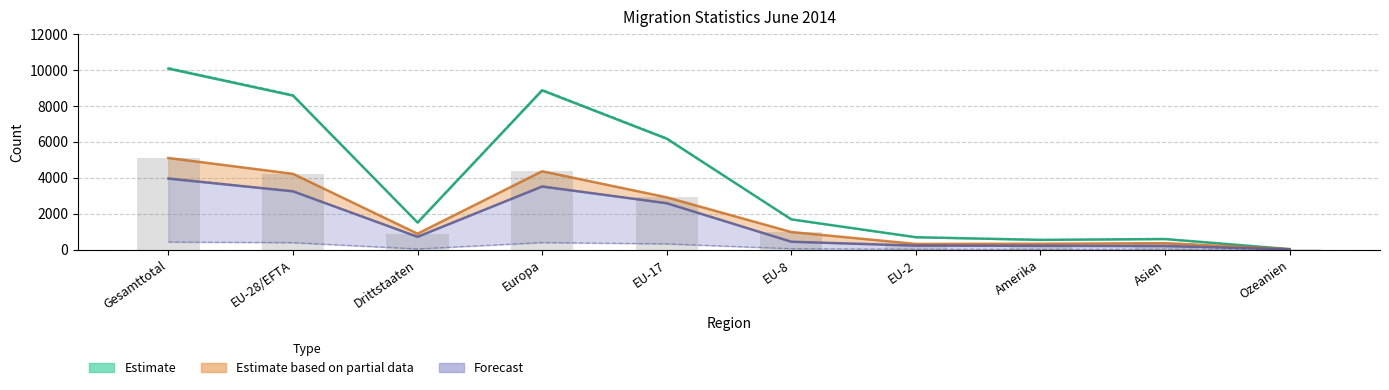

Which has a higher value, Amerika or Ozeanien?

Amerika